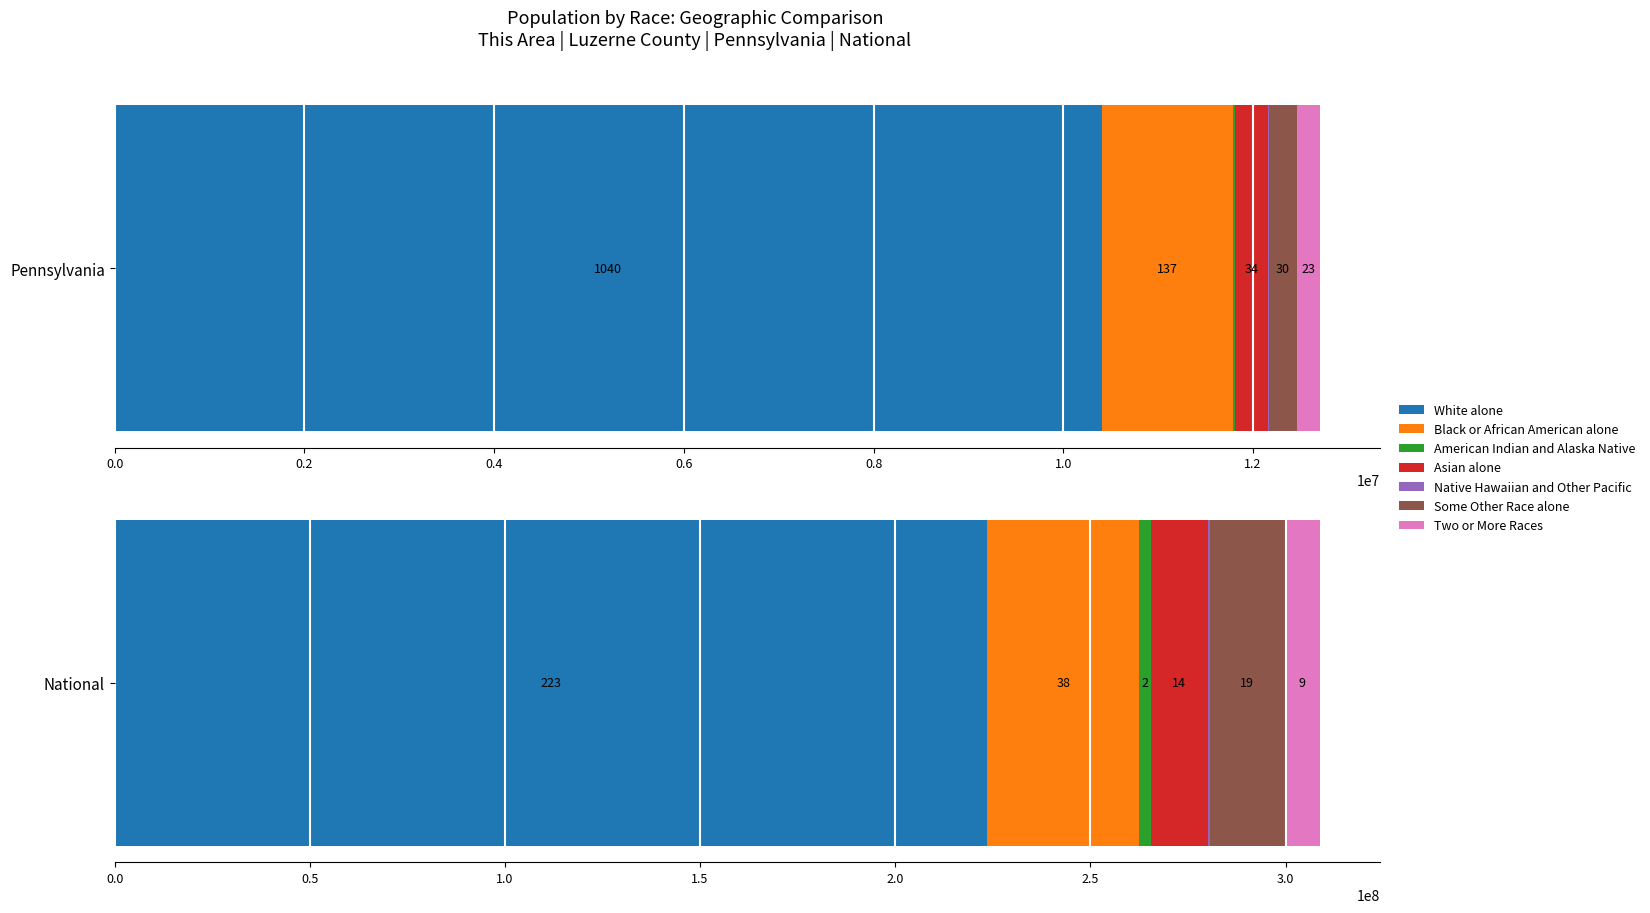

What is the label of the 1st bar from the right?

Two or More Races